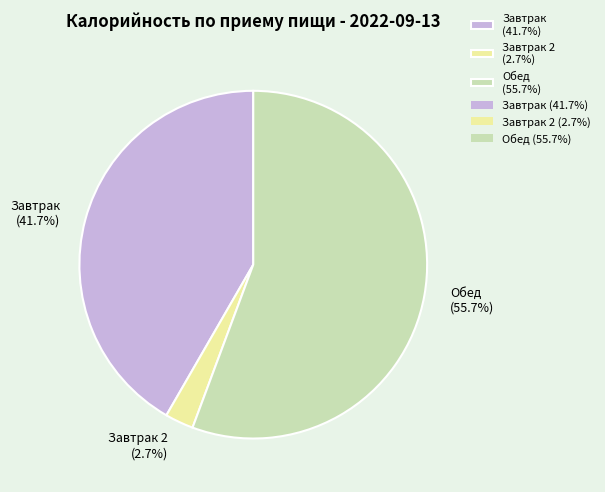

Do Обед (55.7%) and Завтрак (41.7%) together represent more than half of the pie?

Yes